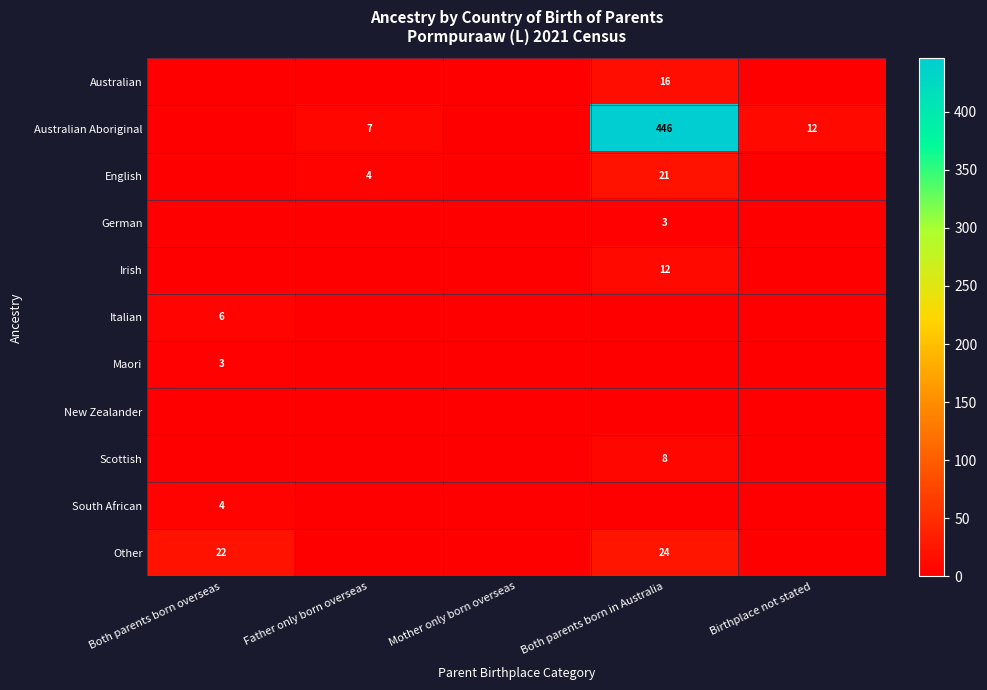

The German series shows 3 at Both parents born in Australia. True or false?

True